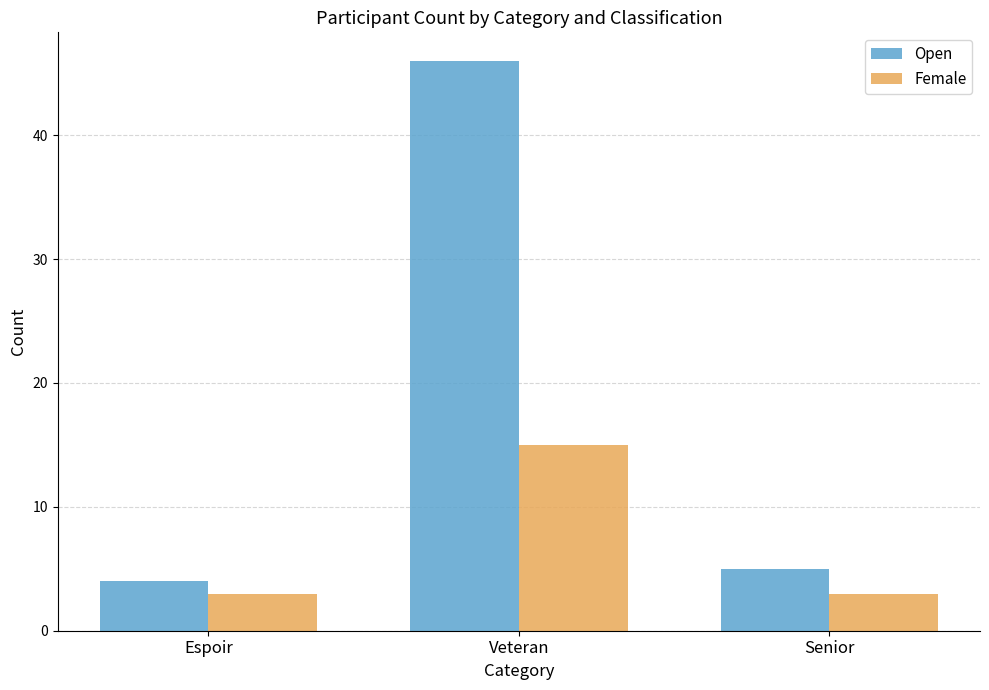

Reading left to right, what are all the values shown in this chart?

Open: 4	46	5
Female: 3	15	3